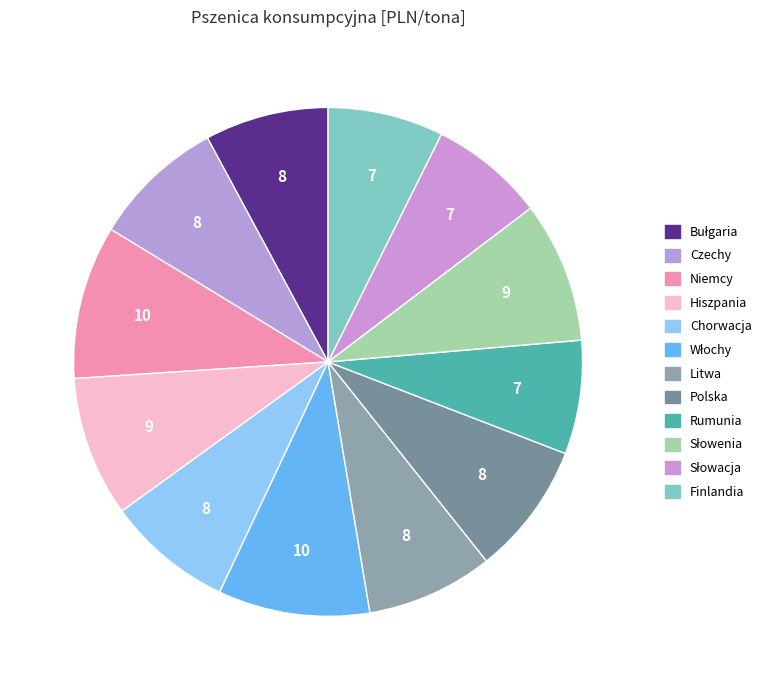

What is the largest slice in the pie chart?

Niemcy